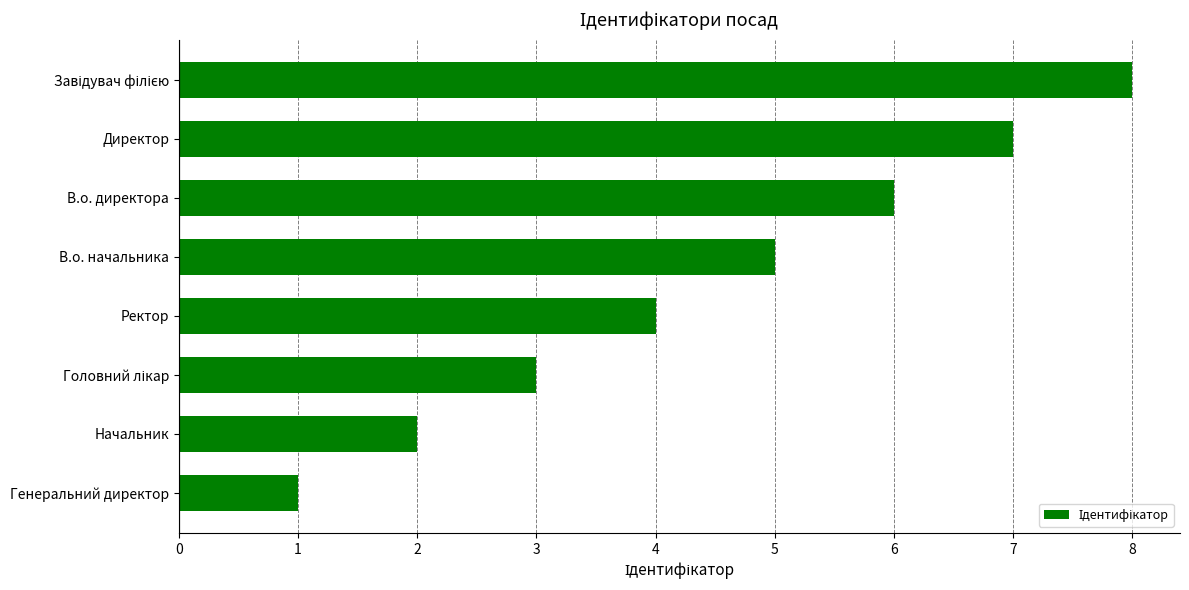

Read the value at В.о. начальника.

5